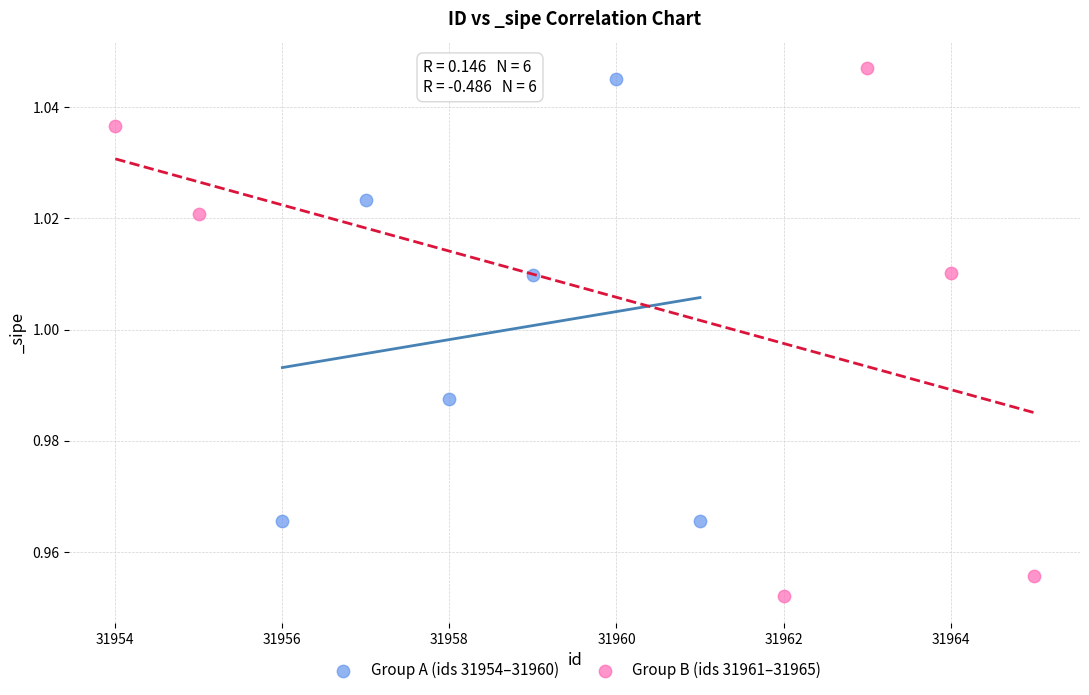

Which series reaches the minimum Y coordinate?

Group B (ids 31961–31965)